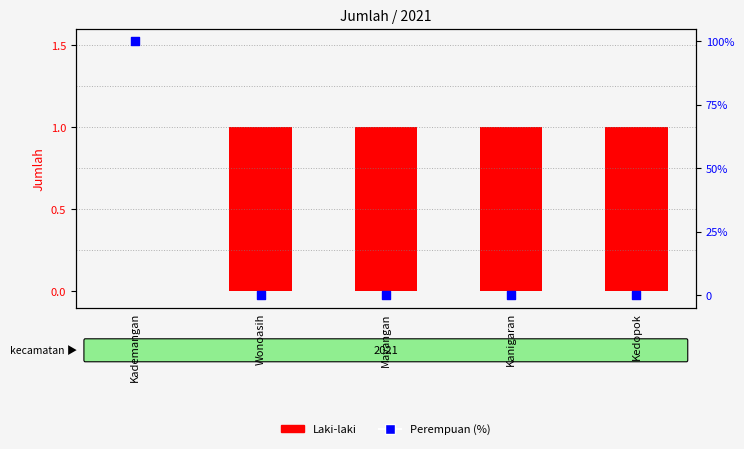

What is the total value across all series at Wonoasih?

1